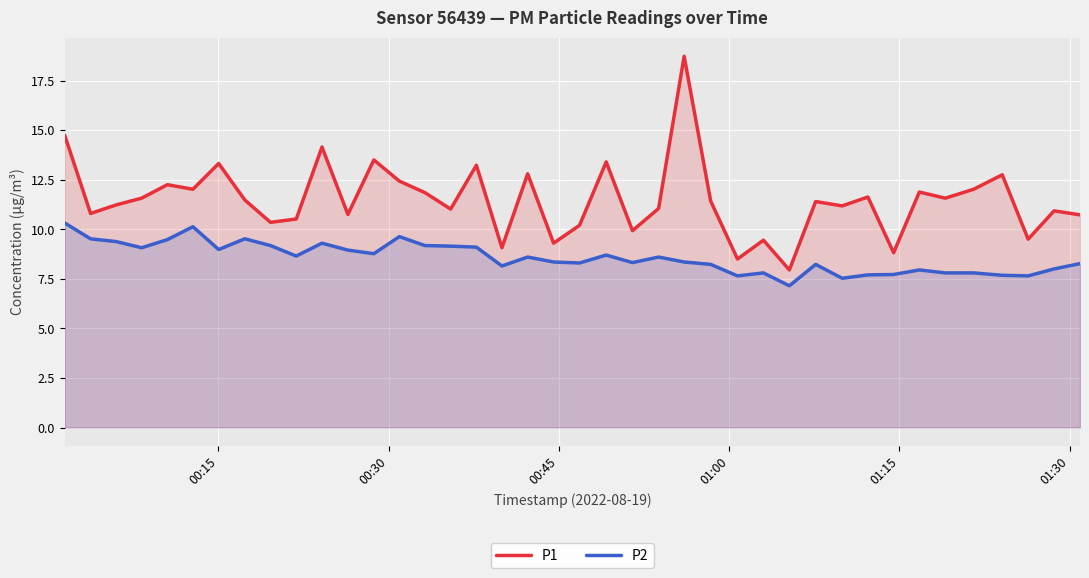

What is the highest value of the P1 series?

18.7